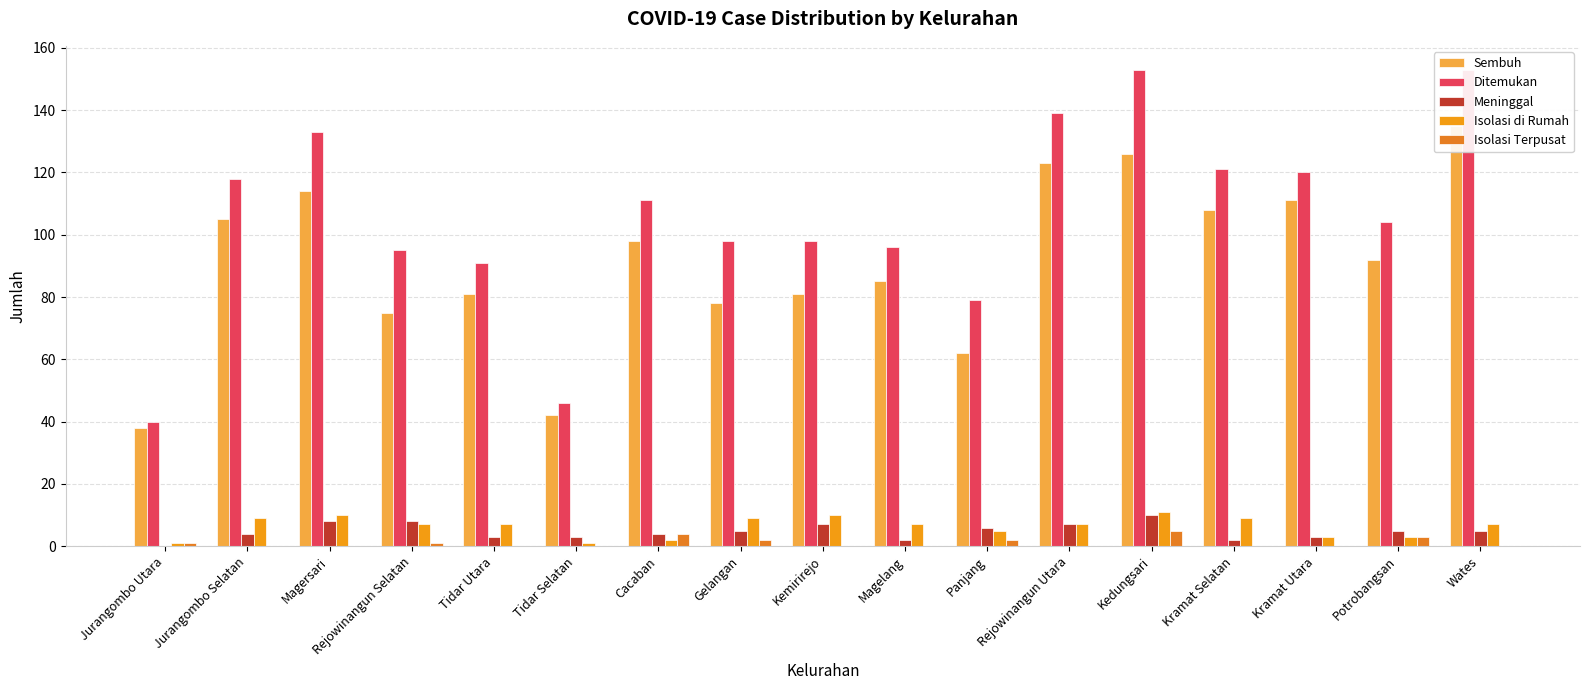

At which label does Isolasi di Rumah reach its peak?

Kedungsari